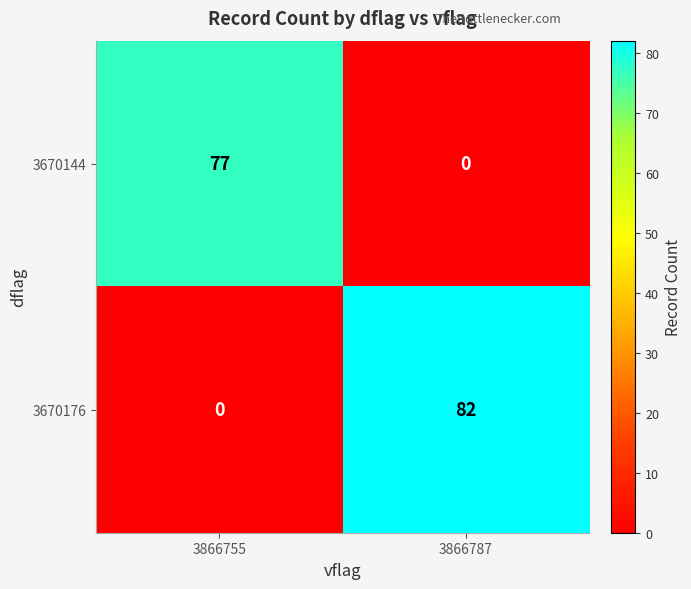

Which category has the lowest value in the 3670176 series?

3866755